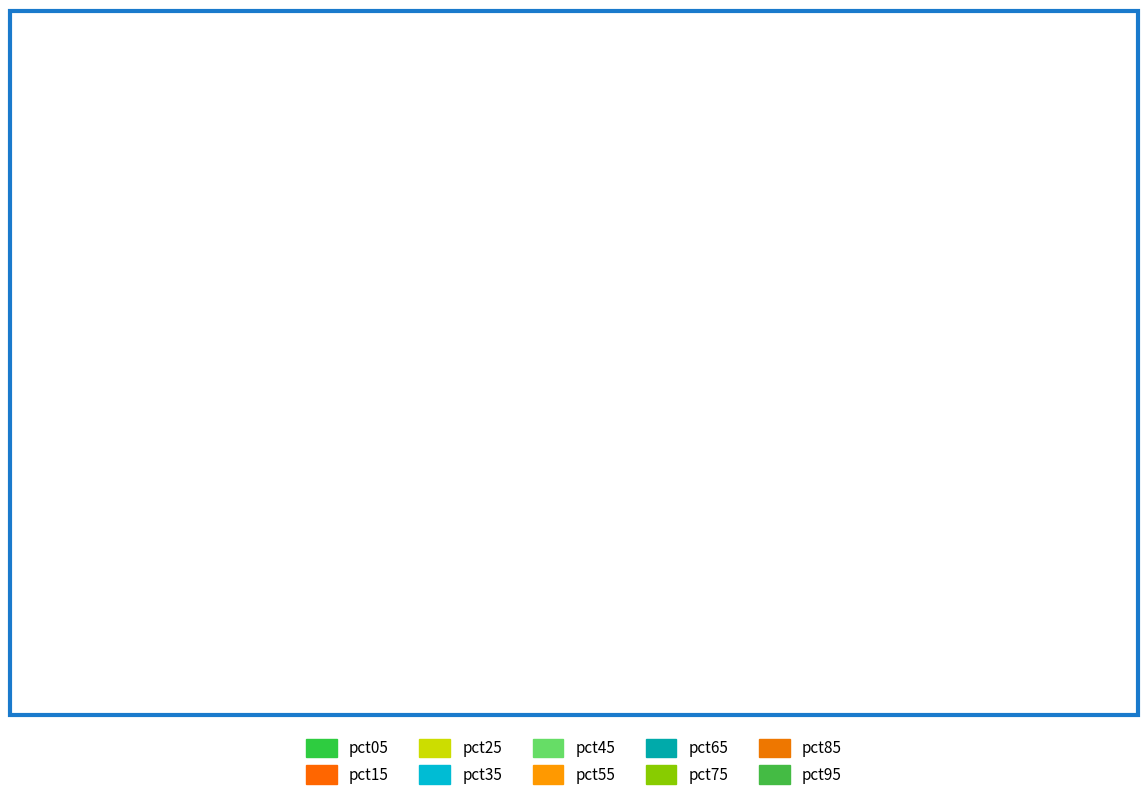

True or false: pct75 accounts for 1% of the total.

False